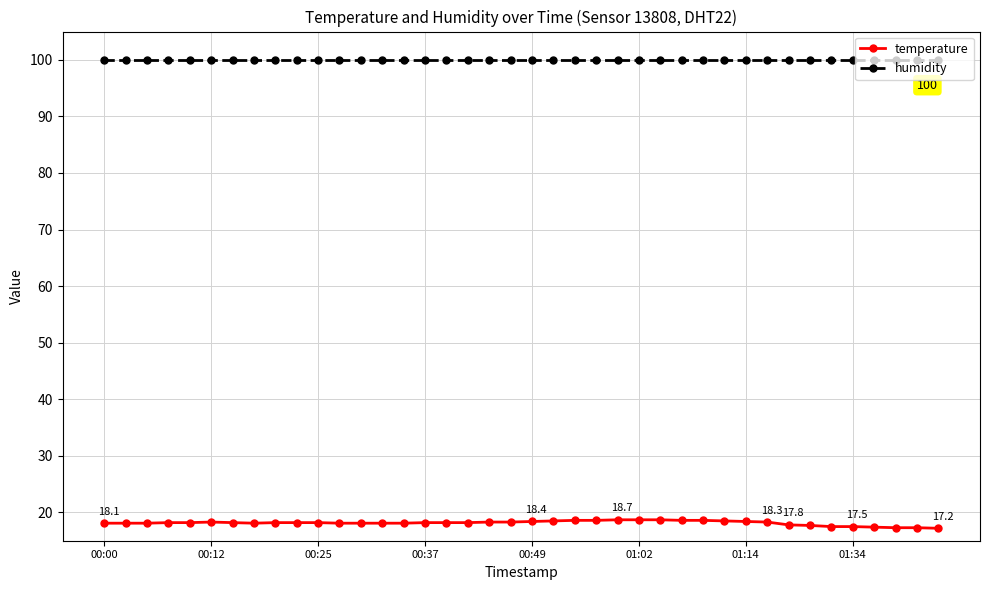

At how many categories does at least one series exceed 41?

40